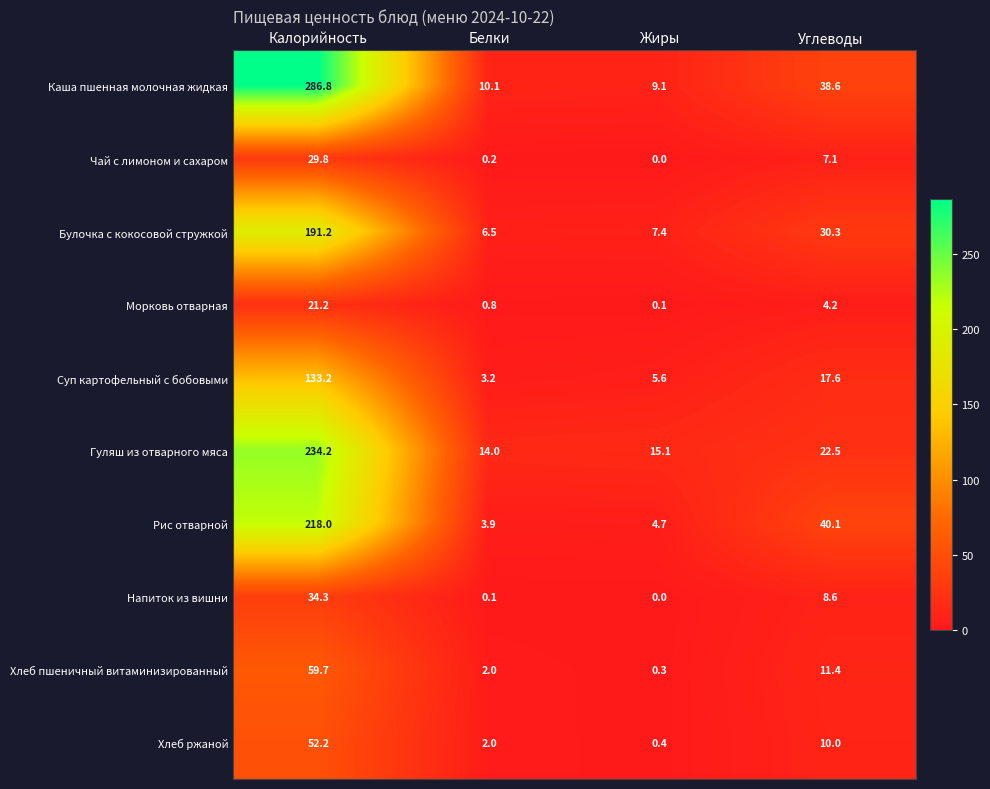

At which category is the sum across all series the highest?

Калорийность